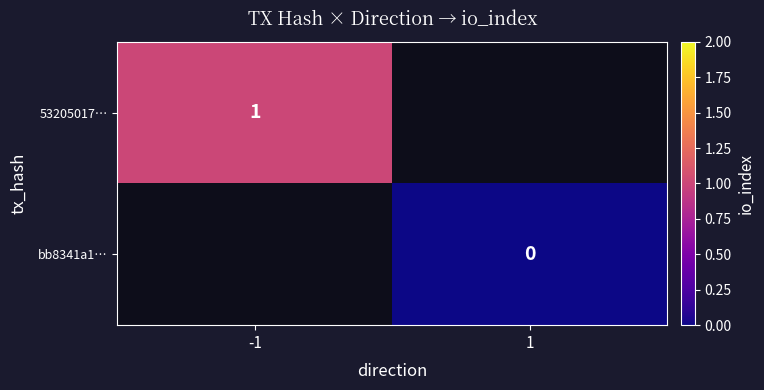

Count the number of categories in the chart.

2